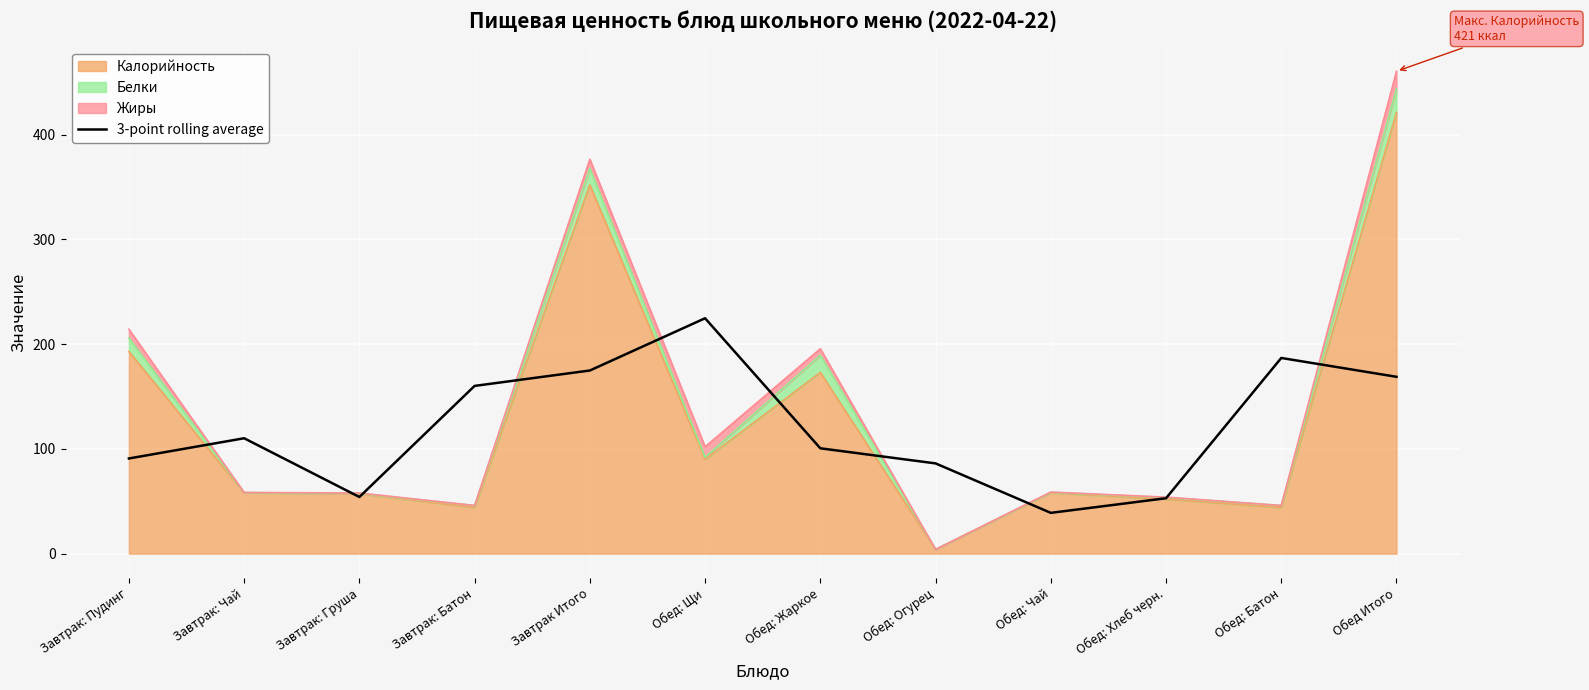

Reading left to right, extract all data points from this chart.

90.9	110.2	54.1	160.1	174.8	224.7	100.6	86.2	38.9	52.9	186.8	168.8